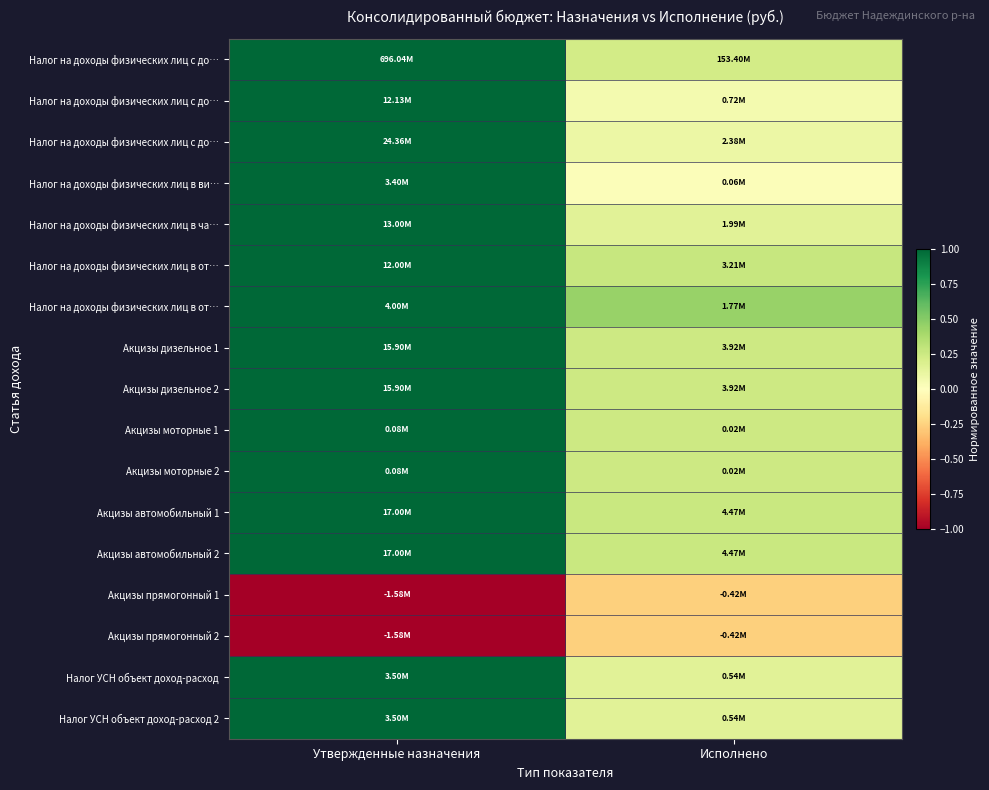

What is the maximum value shown in the chart?

1.0